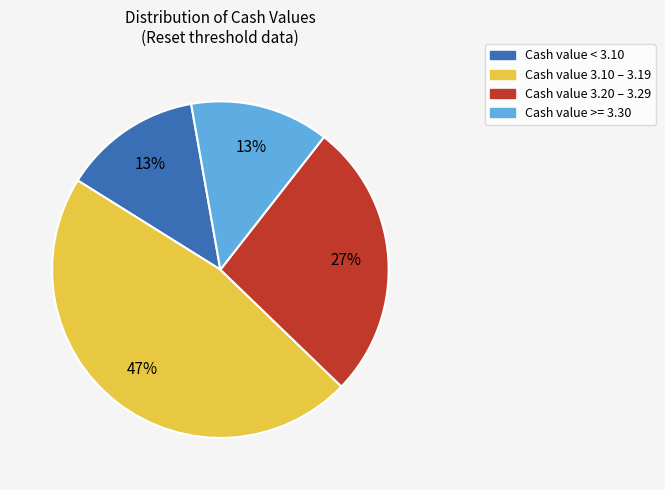

Is there any slice that represents more than half of the pie?

No